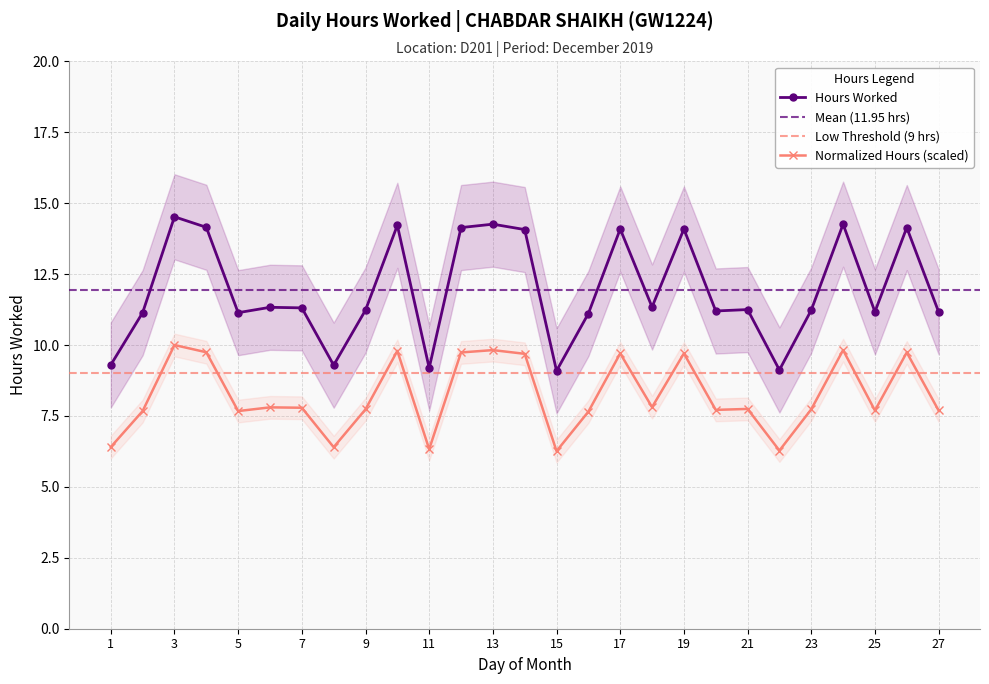

Where is the first local minimum?

5